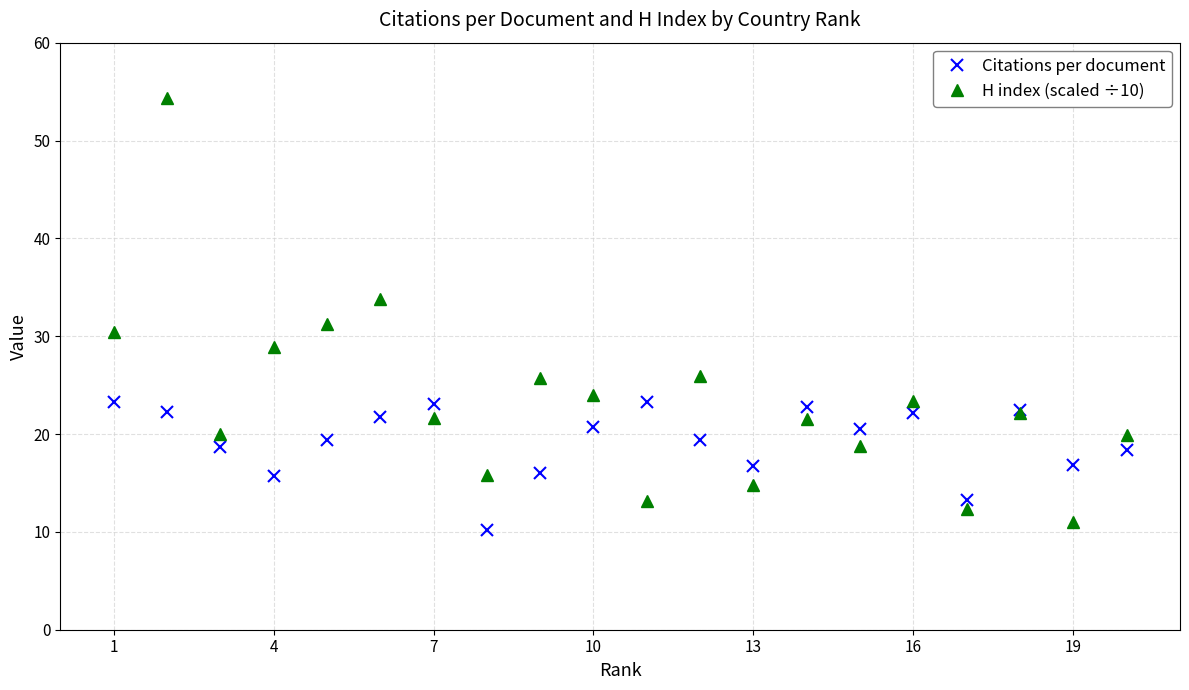

How many interior local valleys does the Citations per document series have?

6